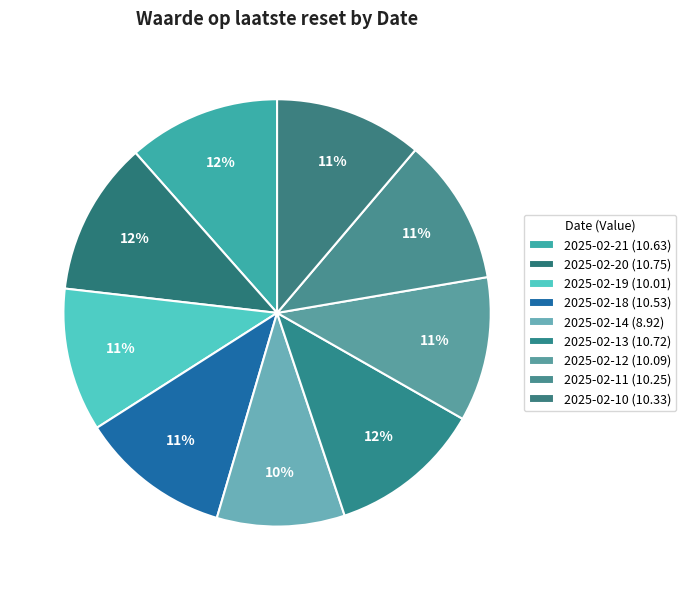

What is the total percentage of 2025-02-12 and 2025-02-13?

22.6%